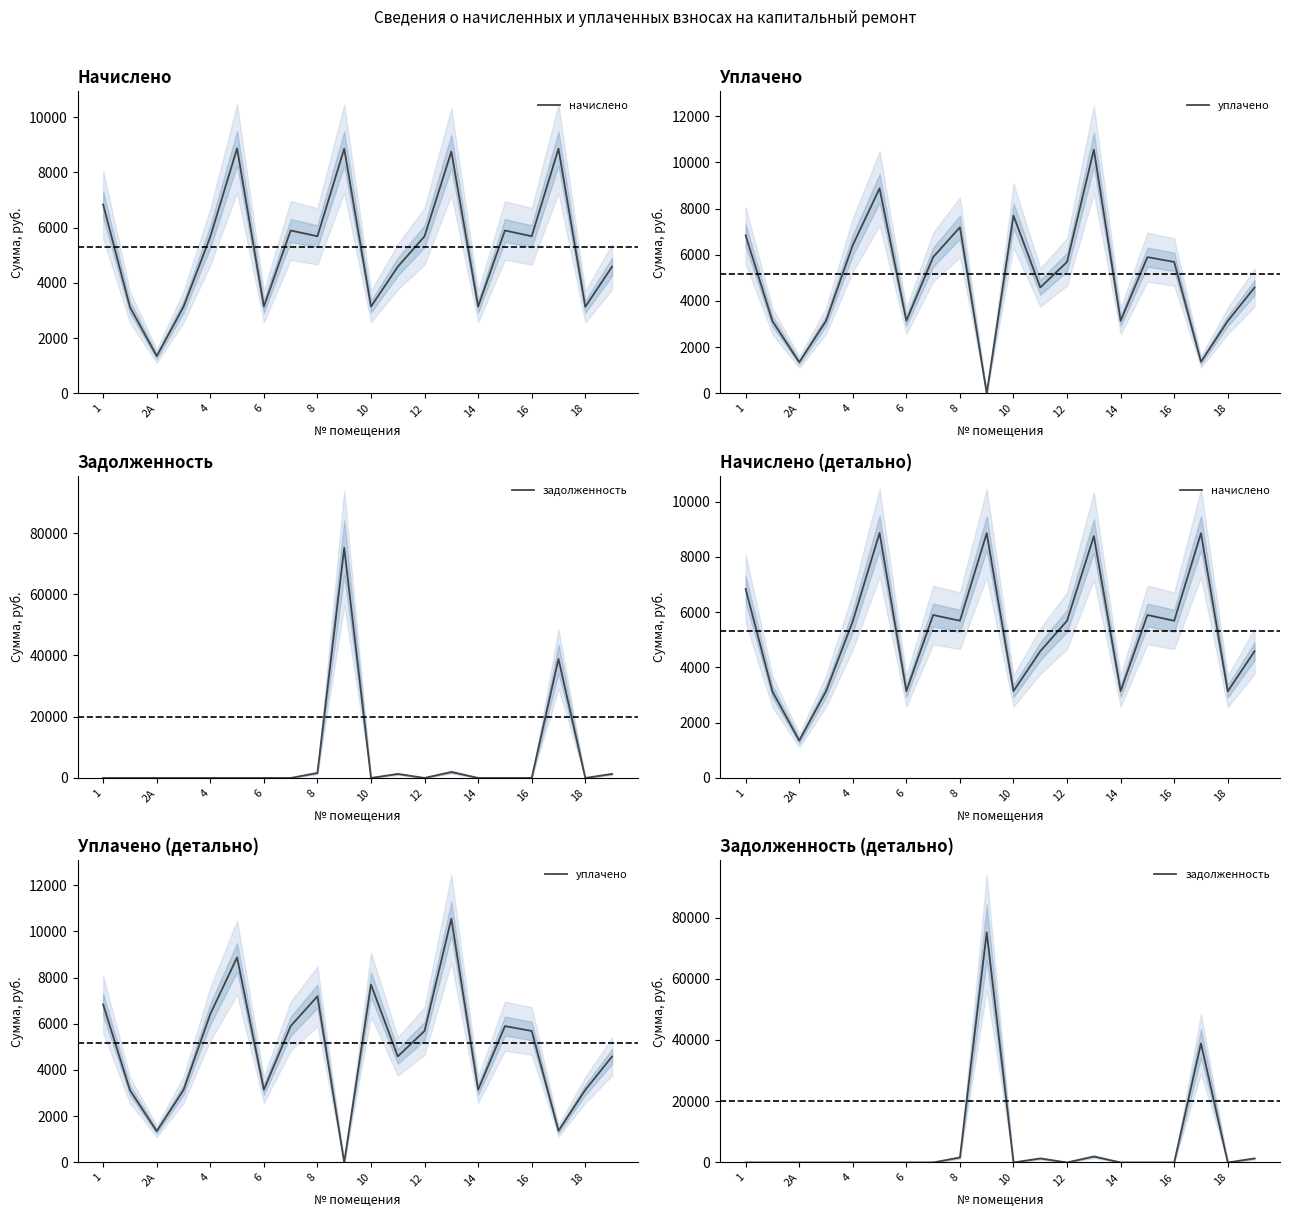

What is the highest value of the уплачено series?

10548.8